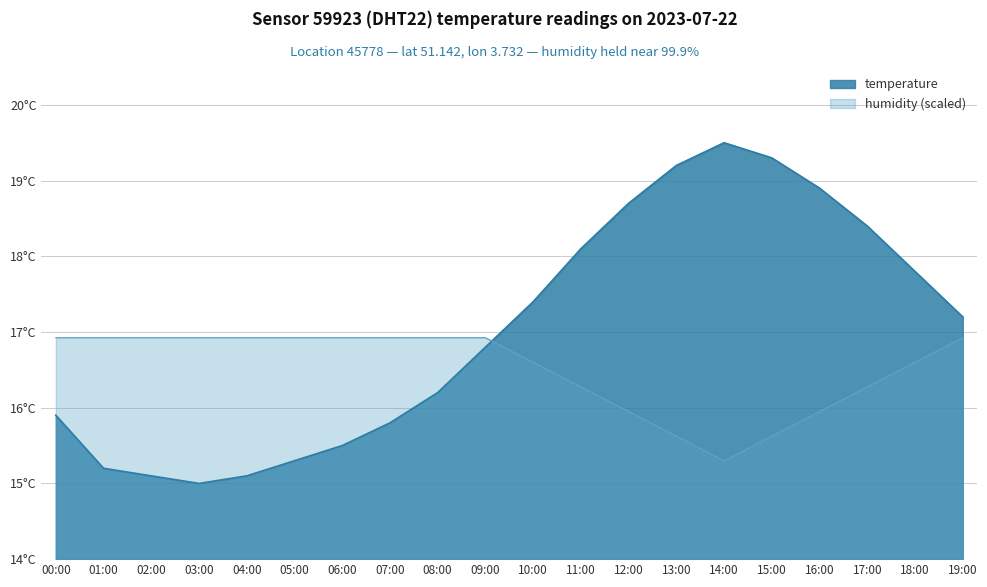

Reading right to left, what are all the values shown in this chart?

temperature: 19:00=17.2	18:00=17.8	17:00=18.4	16:00=18.9	15:00=19.3	14:00=19.5	13:00=19.2	12:00=18.7	11:00=18.1	10:00=17.4	09:00=16.8	08:00=16.2	07:00=15.8	06:00=15.5	05:00=15.3	04:00=15.1	03:00=15.0	02:00=15.1	01:00=15.2	00:00=15.9
humidity: 19:00=16.9	18:00=16.6	17:00=16.3	16:00=15.9	15:00=15.6	14:00=15.3	13:00=15.6	12:00=15.9	11:00=16.3	10:00=16.6	09:00=16.9	08:00=16.9	07:00=16.9	06:00=16.9	05:00=16.9	04:00=16.9	03:00=16.9	02:00=16.9	01:00=16.9	00:00=16.9